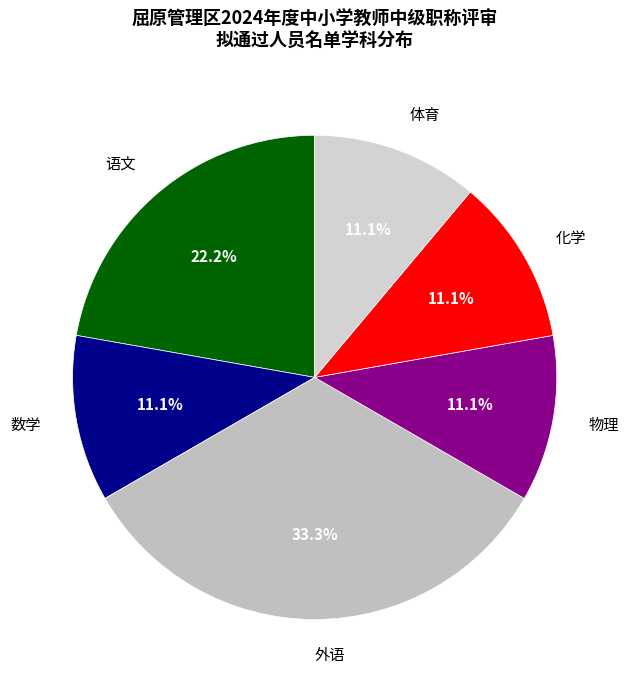

Is it true that 外语 is 33% of the pie?

True